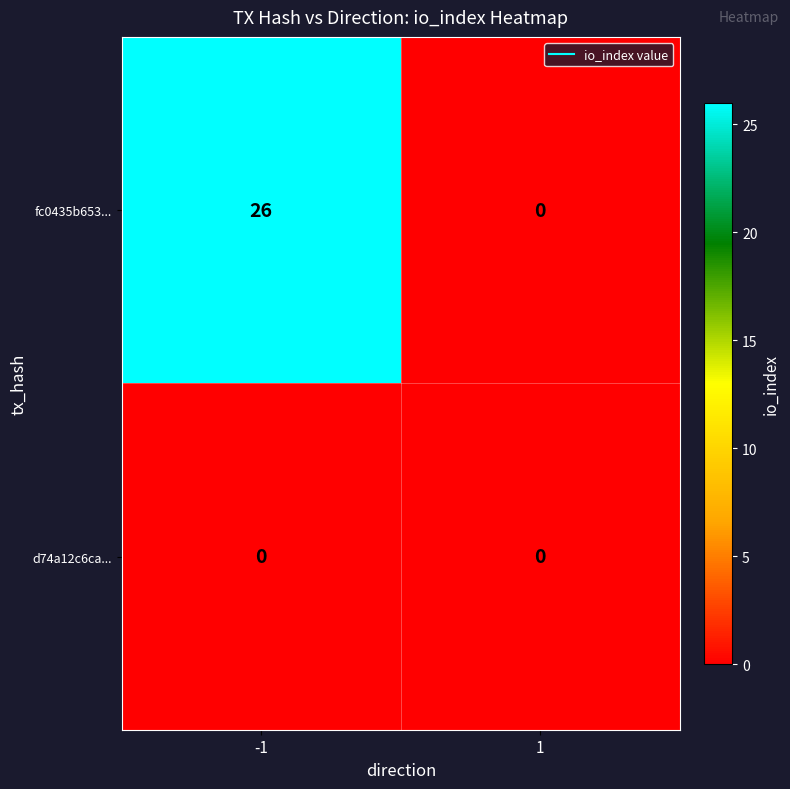

Which series has the widest spread of values?

fc0435b653...